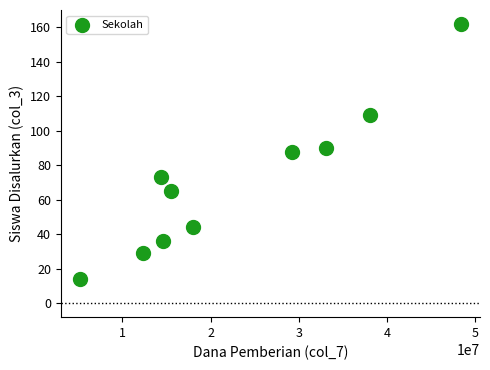

What is the average X value?

22882500